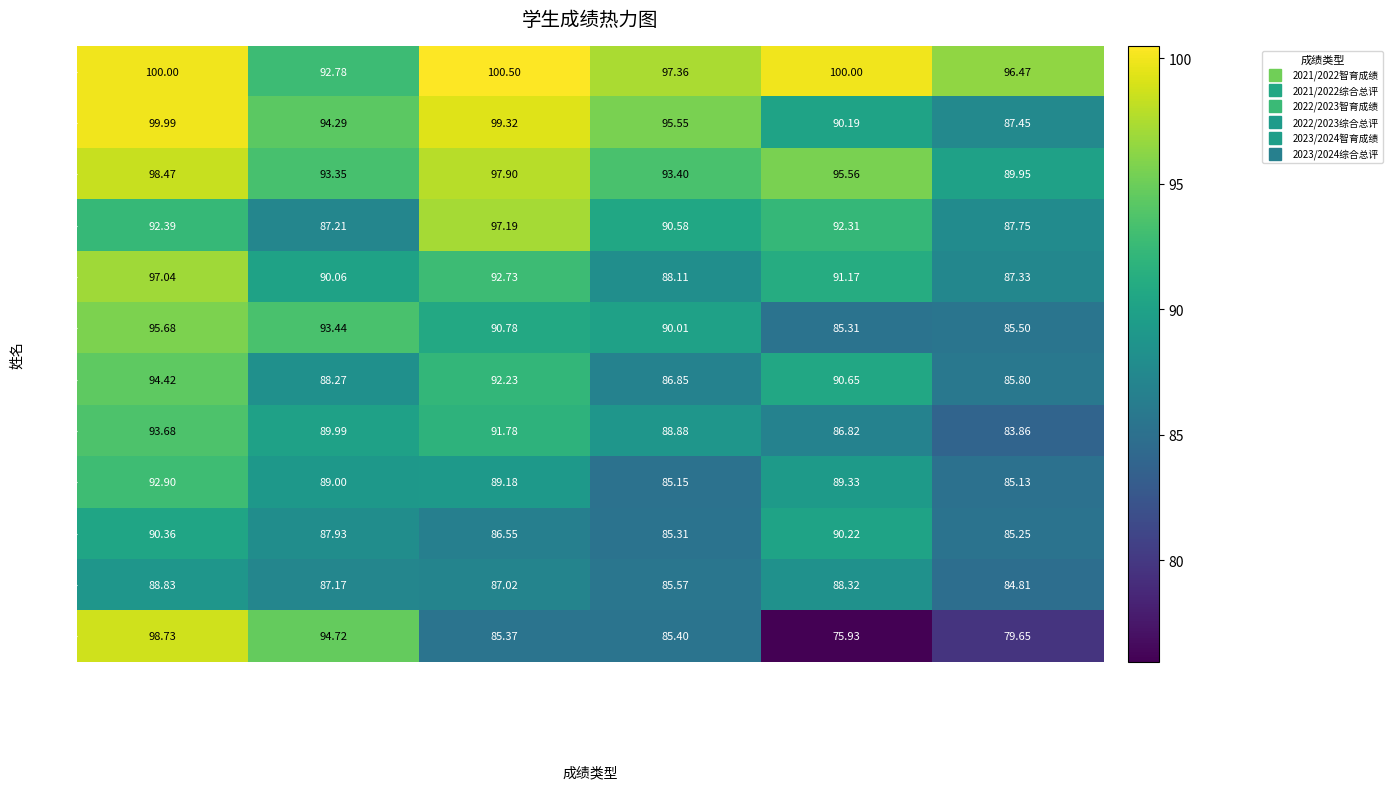

Which series has the largest range (max minus min)?

寿舒颖